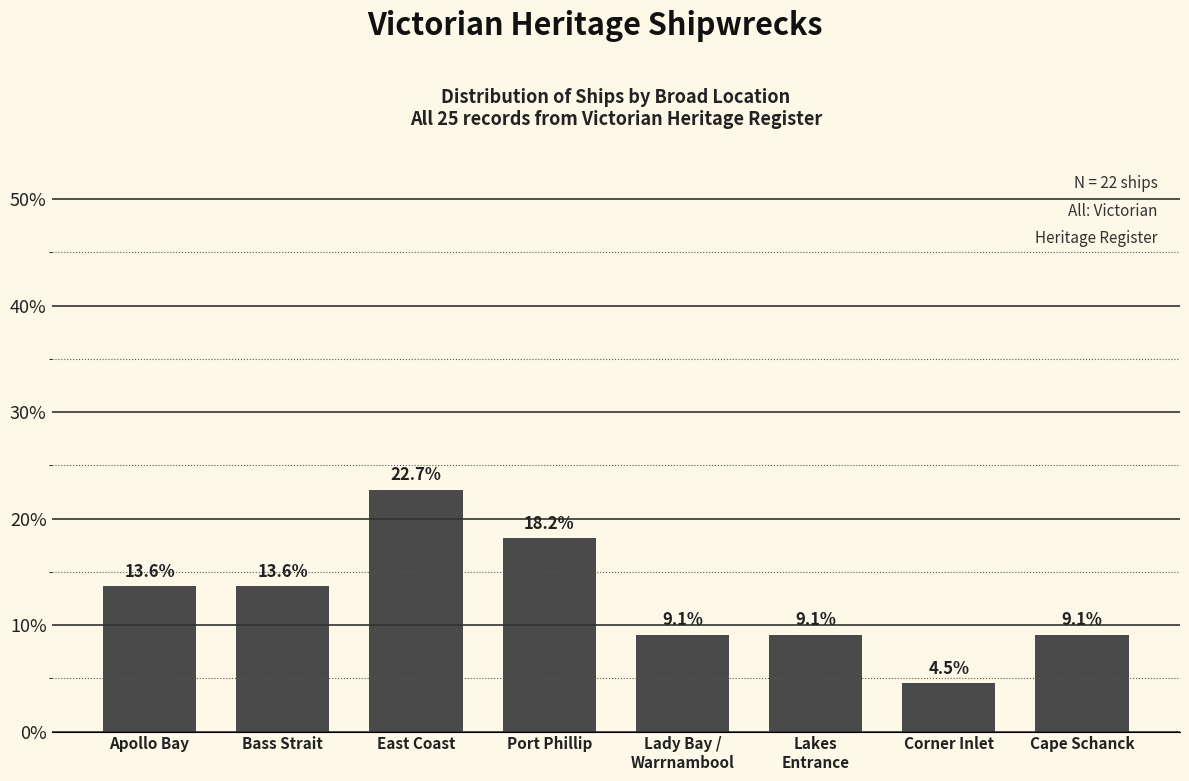

Reading left to right, list all the values displayed in this chart.

Apollo Bay=13.6	Bass Strait=13.6	East Coast=22.7	Port Phillip=18.2	Lady Bay /
Warrnambool=9.1	Lakes
Entrance=9.1	Corner Inlet=4.5	Cape Schanck=9.1